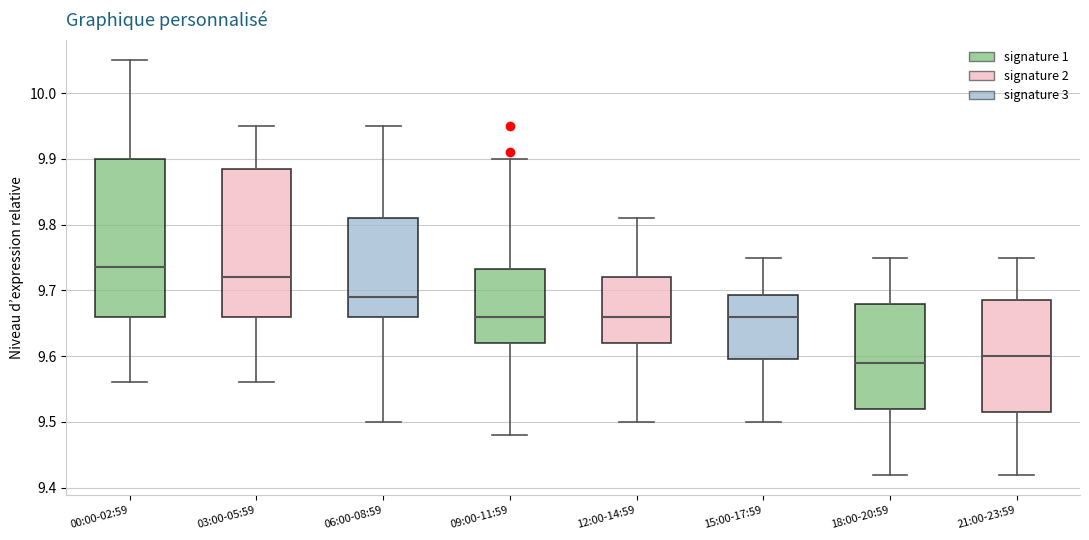

Reading left to right, read every box against the y-axis: the position of its median line, the range the box covers, and the ends of its whiskers. The values are not printed on the chart, so give them approximately, as read against the axis.

00:00-02:59: median 9.74, box 9.66 to 9.90, whiskers 9.56 to 10.05
03:00-05:59: median 9.72, box 9.66 to 9.89, whiskers 9.56 to 9.95
06:00-08:59: median 9.69, box 9.66 to 9.81, whiskers 9.50 to 9.95
09:00-11:59: median 9.66, box 9.62 to 9.73, whiskers 9.48 to 9.90
12:00-14:59: median 9.66, box 9.62 to 9.72, whiskers 9.50 to 9.81
15:00-17:59: median 9.66, box 9.60 to 9.69, whiskers 9.50 to 9.75
18:00-20:59: median 9.59, box 9.52 to 9.68, whiskers 9.42 to 9.75
21:00-23:59: median 9.60, box 9.52 to 9.69, whiskers 9.42 to 9.75